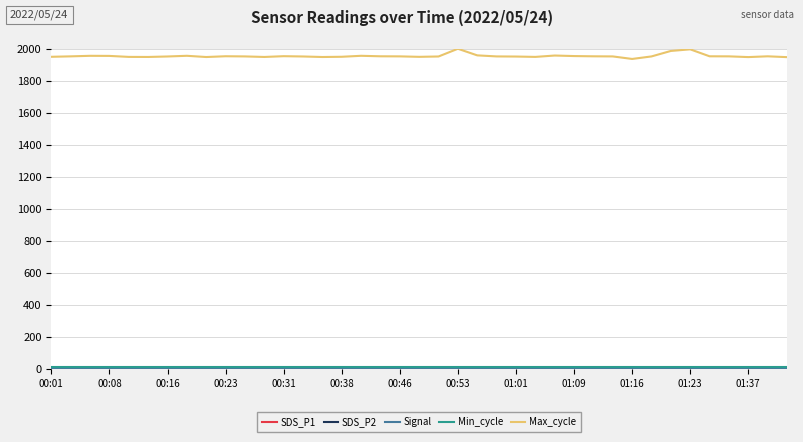

What is the greatest value displayed?

2000.0